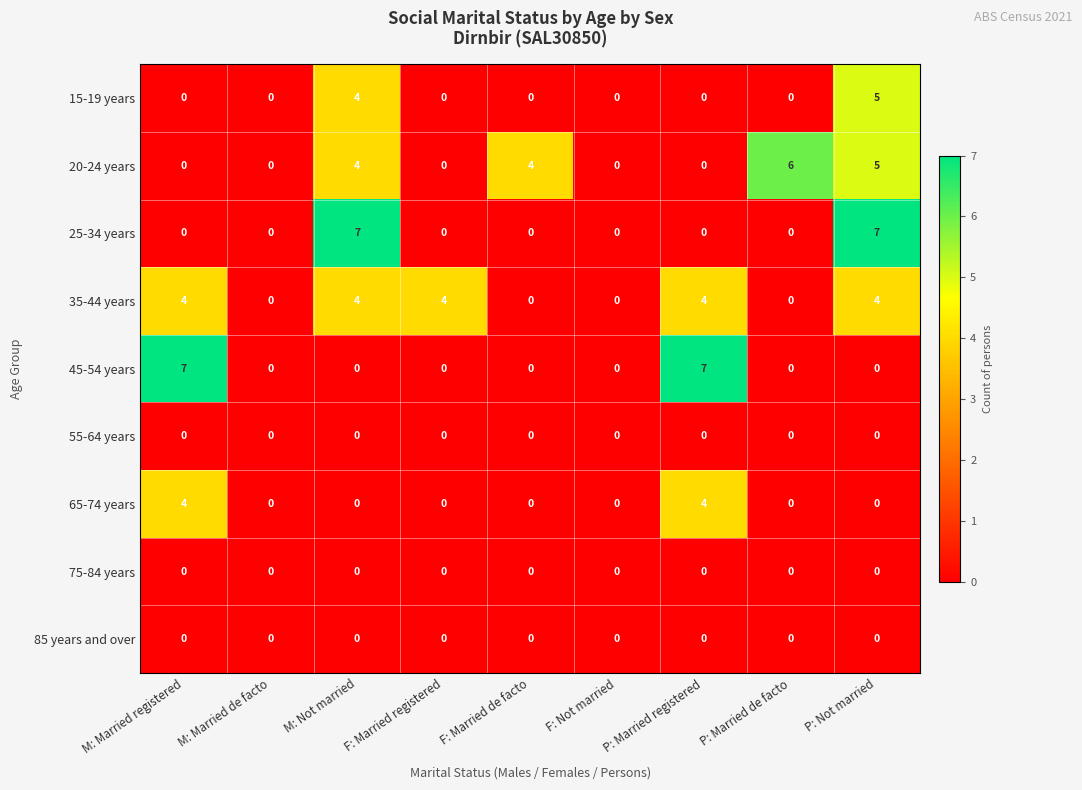

What is the total value across all series at P: Married registered?

15